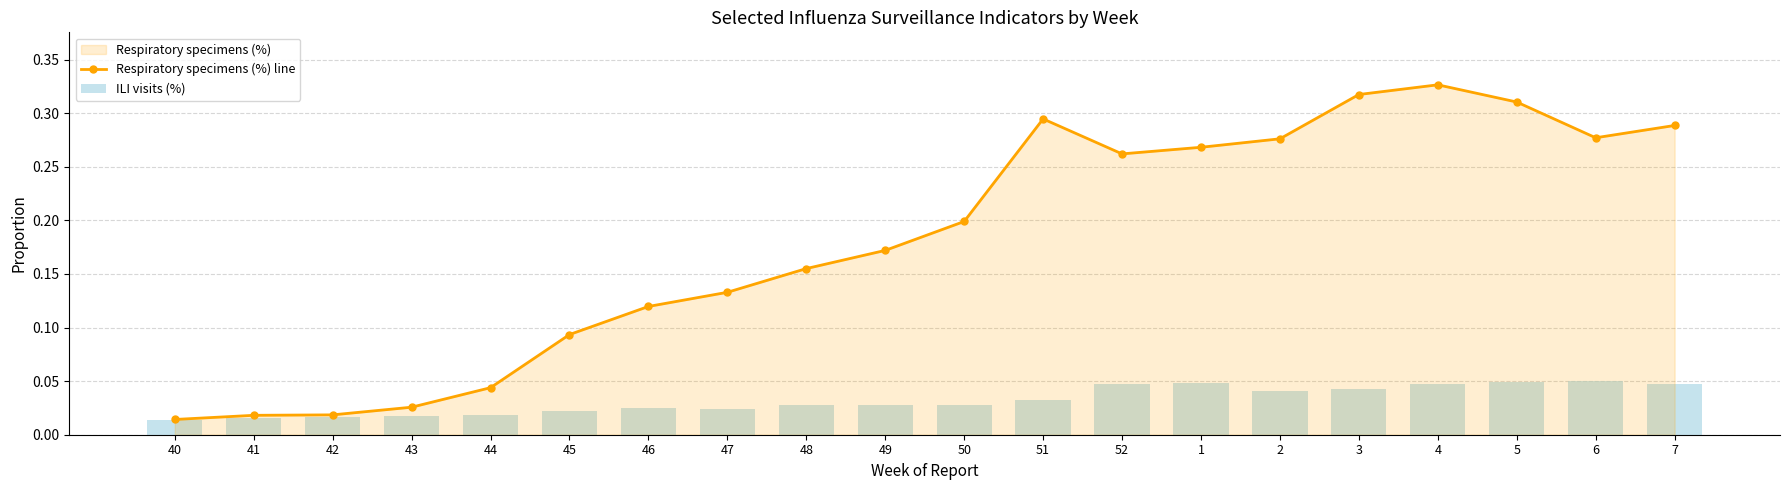

Which category has the highest value across all series?

4